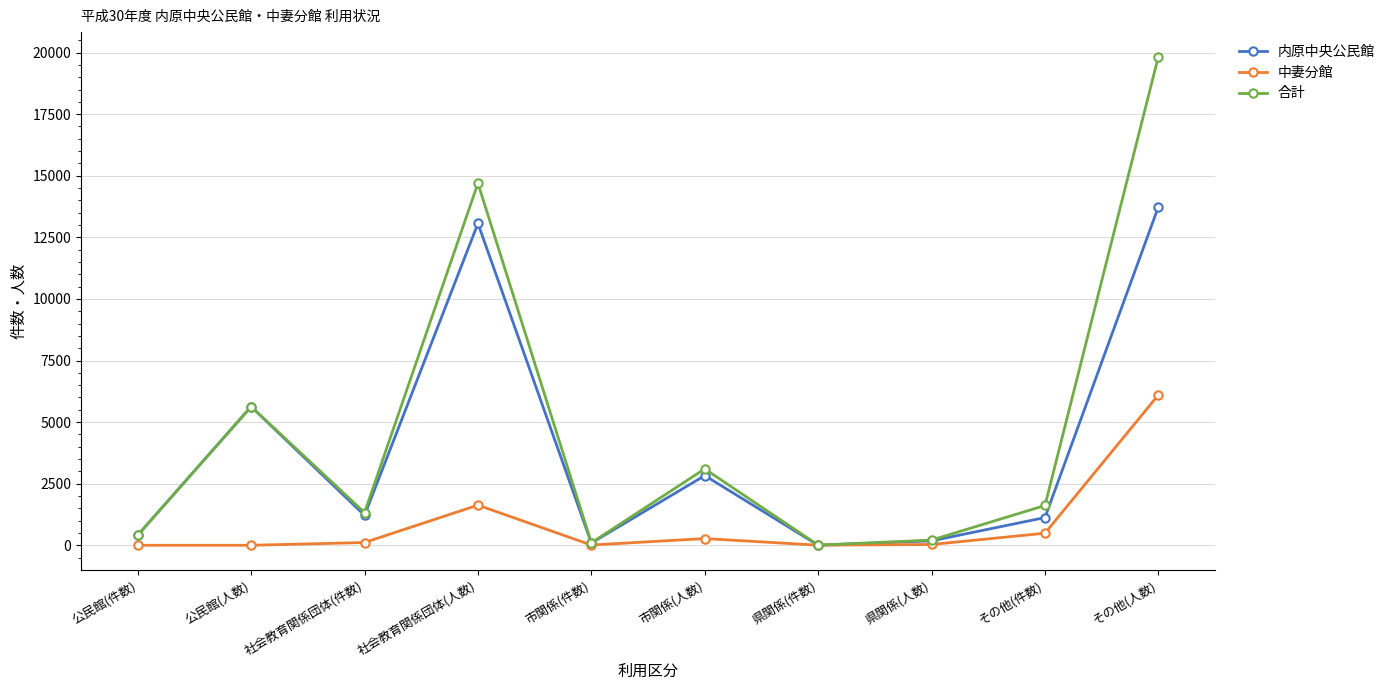

How many data points in 中妻分館 are less than 112?

5